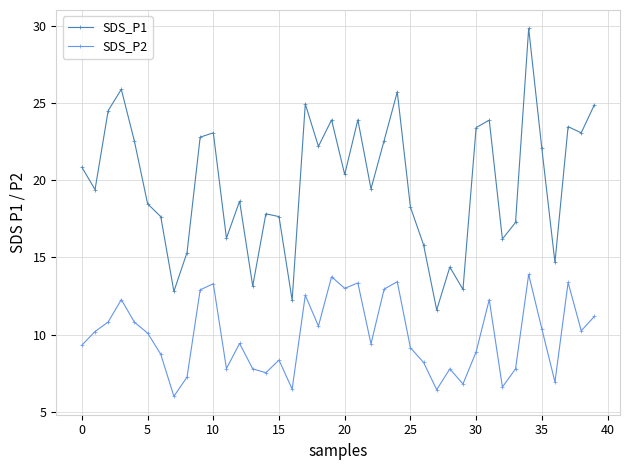

Which series has the largest total across all categories?

SDS_P1